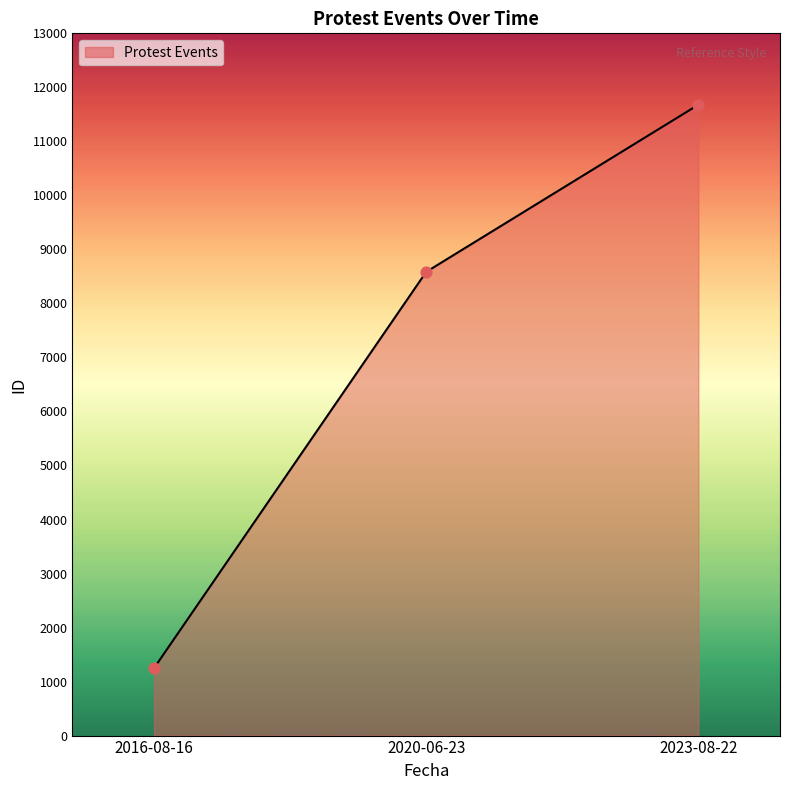

Approximately how many times larger is the value at 2023-08-22 compared to 2020-06-23?

1.4